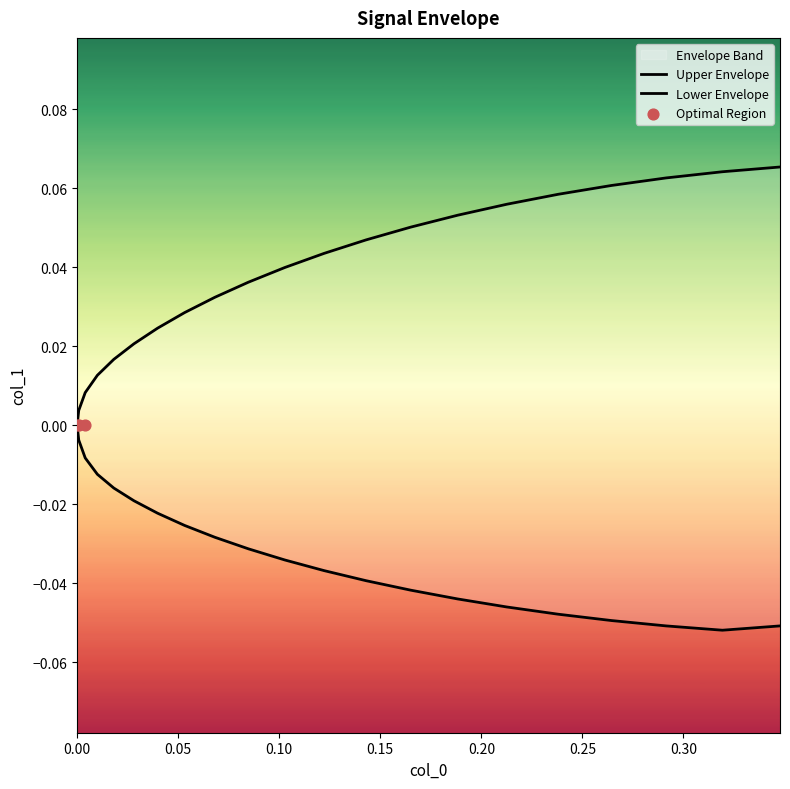

At how many categories does at least one series exceed 0?

20